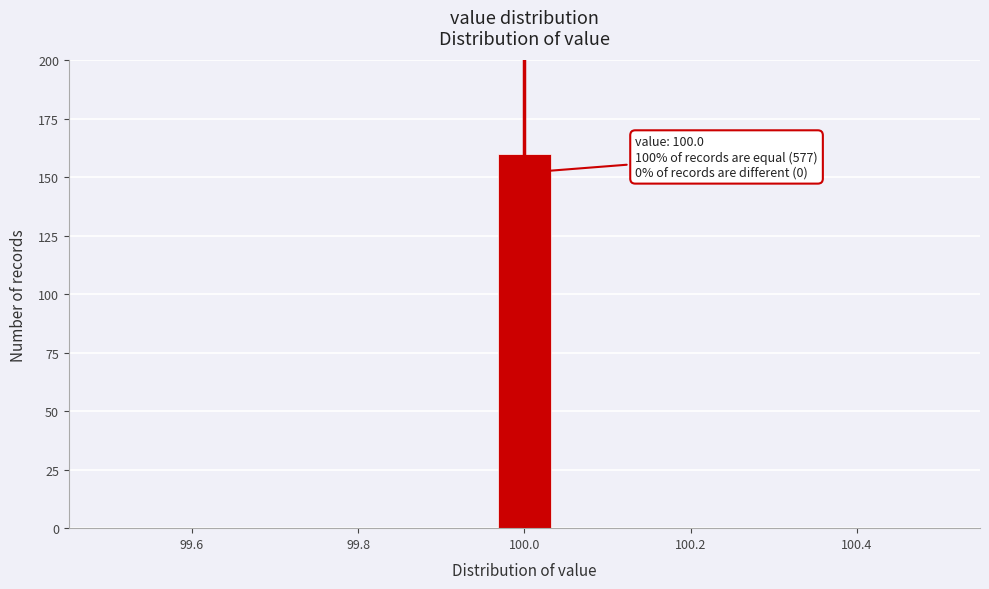

Around what value on the x-axis is the tallest bar? Give the approximate position of its centre, as read against the axis.

100.00